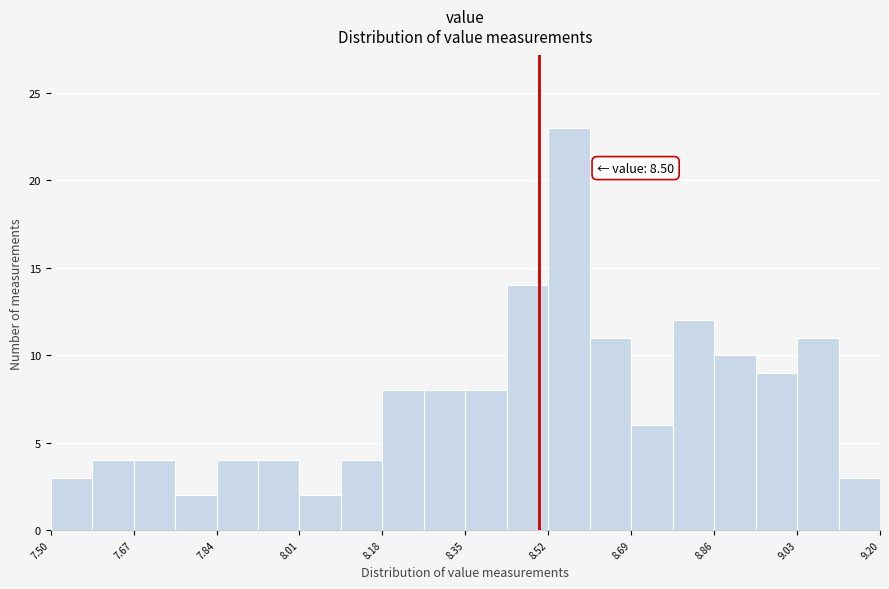

Which range on the x-axis has the tallest bar?

8.520 to 8.605